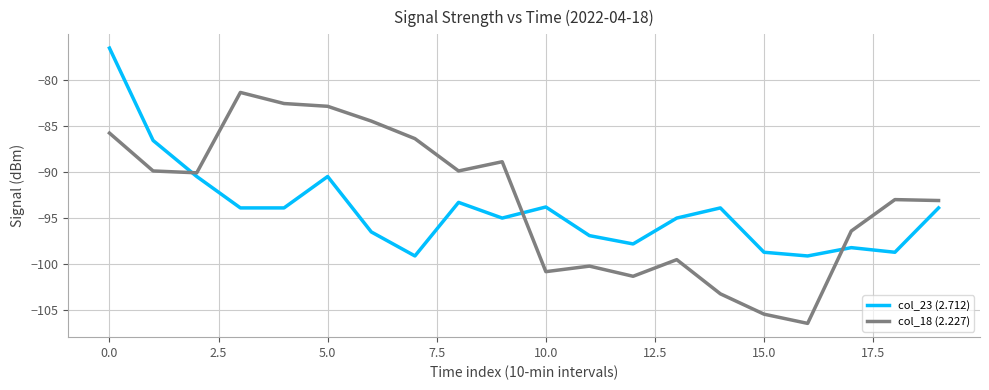

Which series has the widest spread of values?

col_18 (2.227)